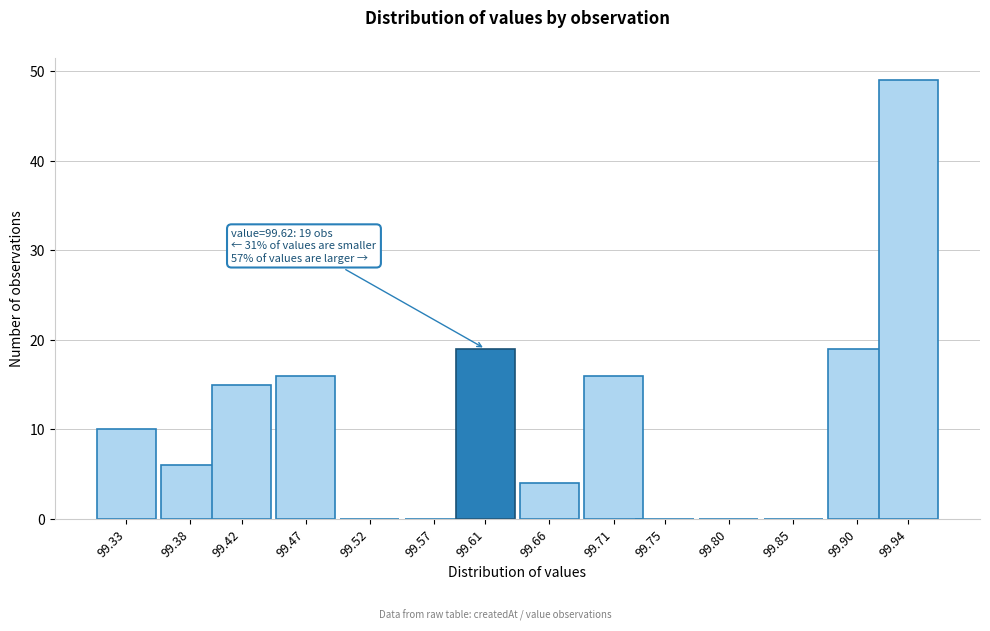

Reading right to left, extract all data points from this chart.

99.94=49	99.90=19	99.85=0	99.80=0	99.75=0	99.71=16	99.66=4	99.61=19	99.57=0	99.52=0	99.47=16	99.42=15	99.38=6	99.33=10